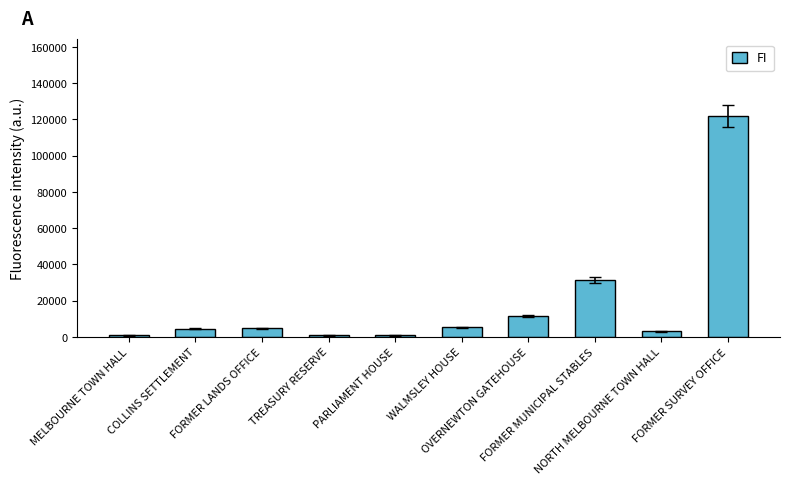

What is the greatest value displayed?

121693